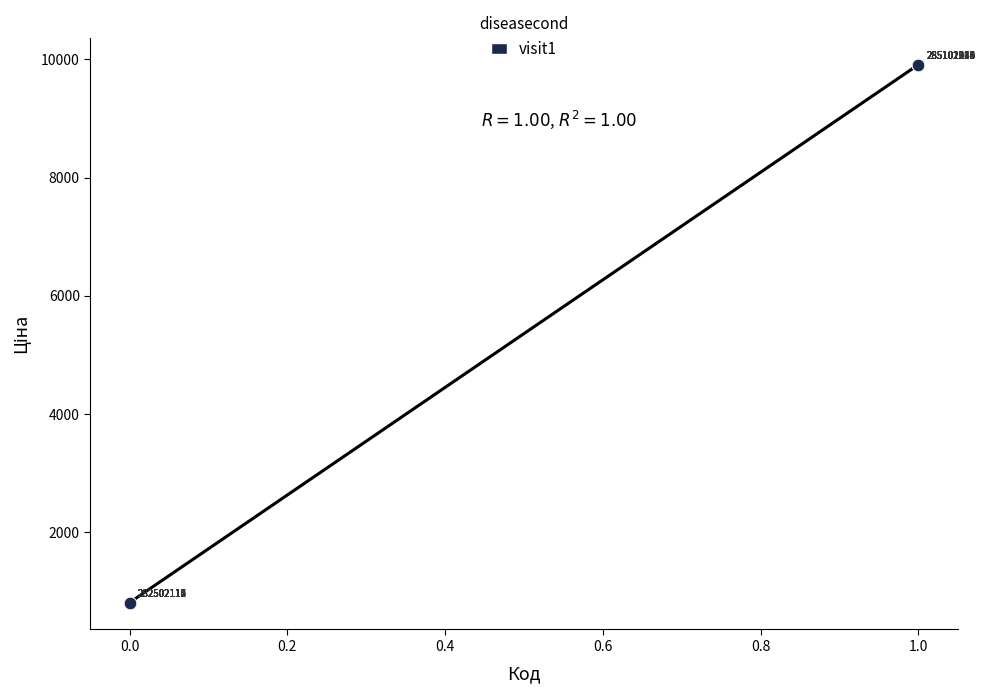

What Y value in the scatter plot is closest to 5360?

813.0